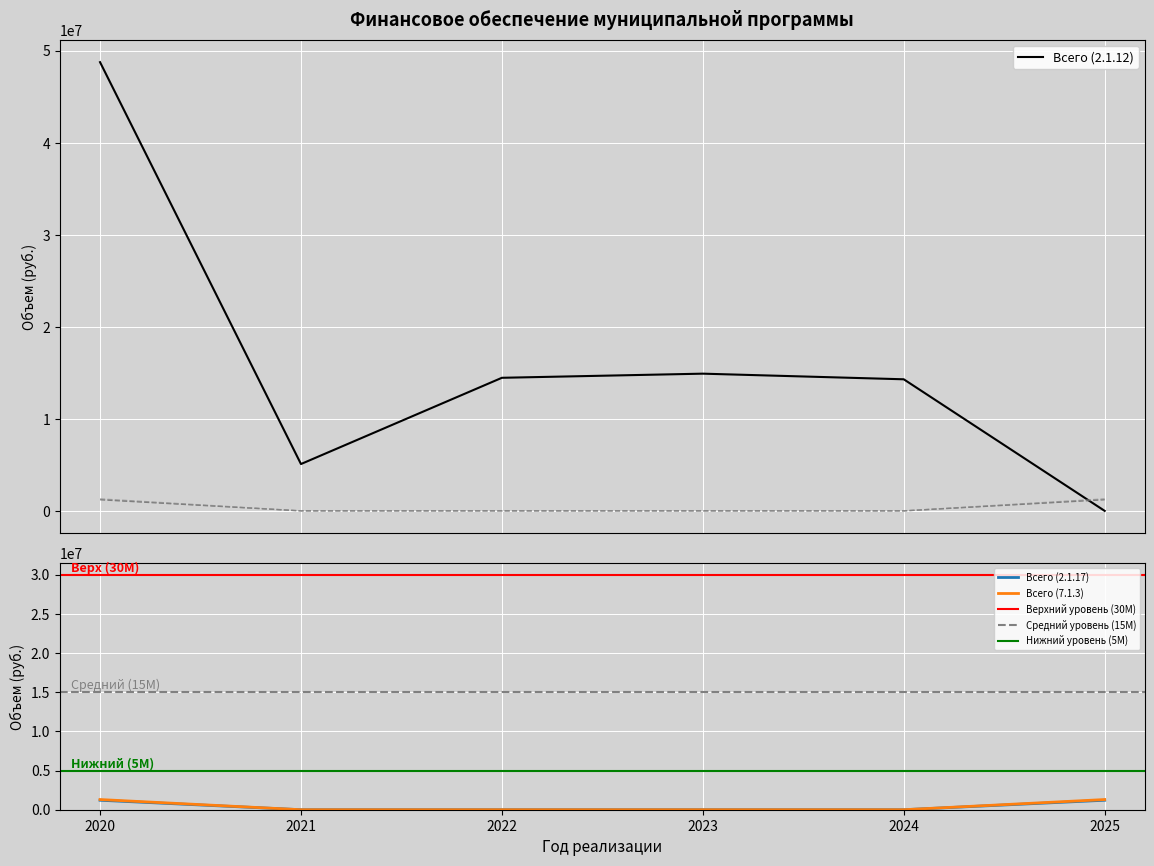

At which label does Всего (7.1.3) reach its peak?

2020